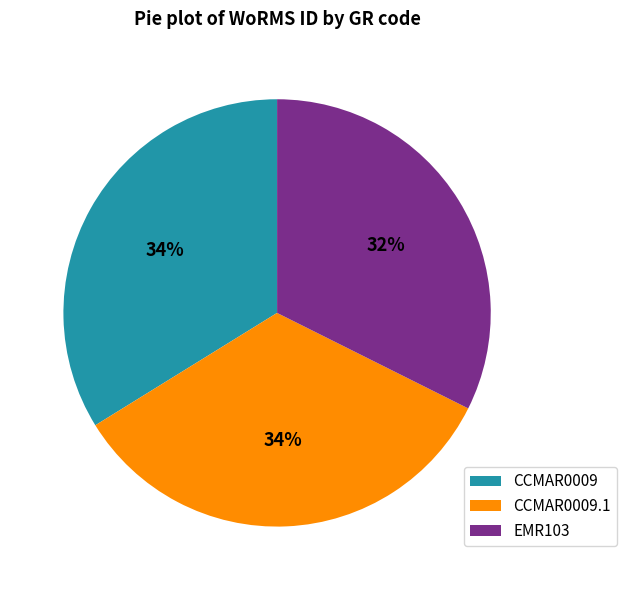

Does CCMAR0009 account for over 50% of the chart?

No